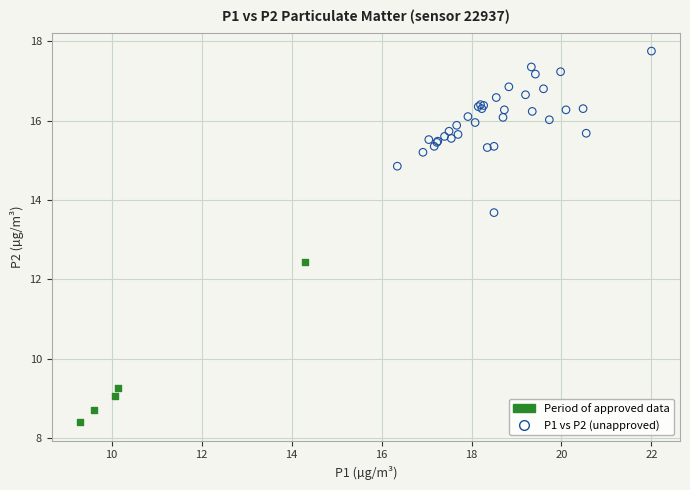

Which series contains the lowest Y value?

Period of approved data